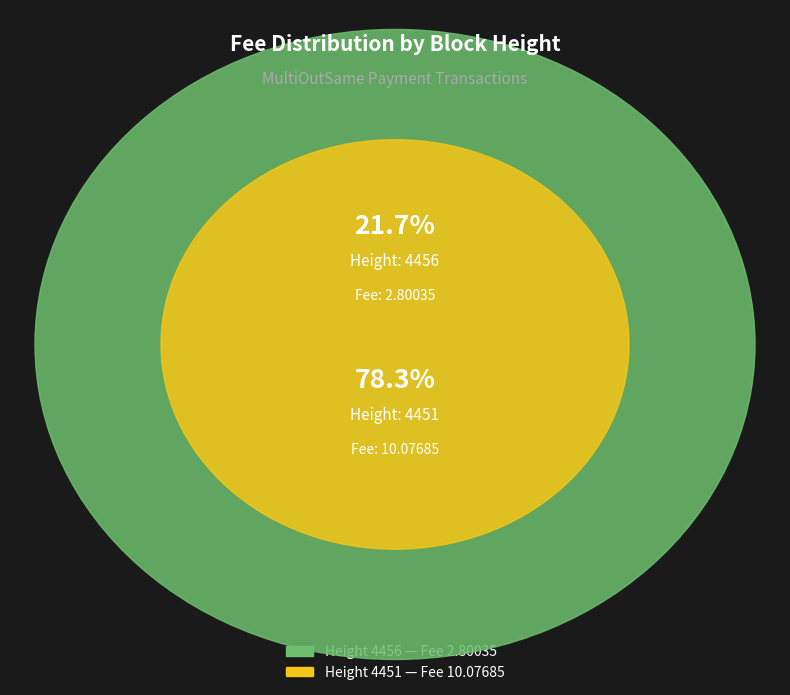

Between 4456 and 4451, which is larger?

4451